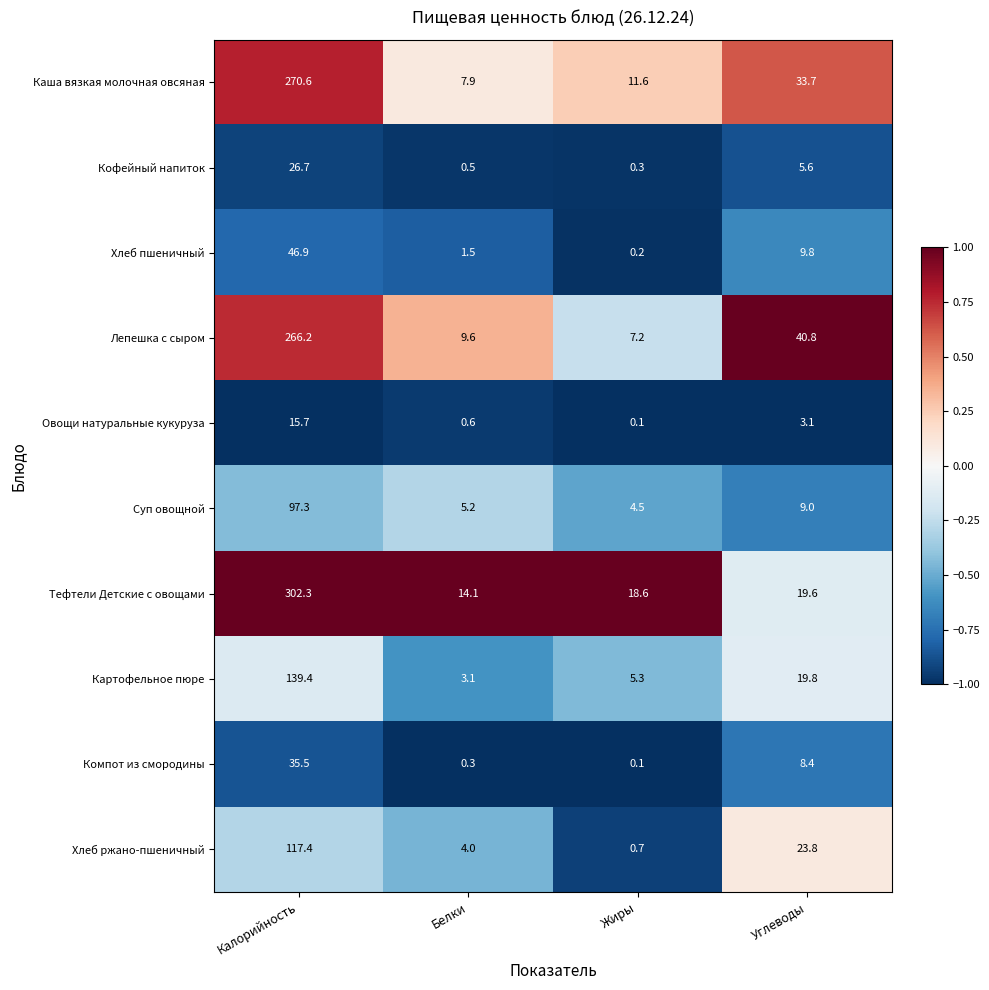

How many series are shown in this chart?

10